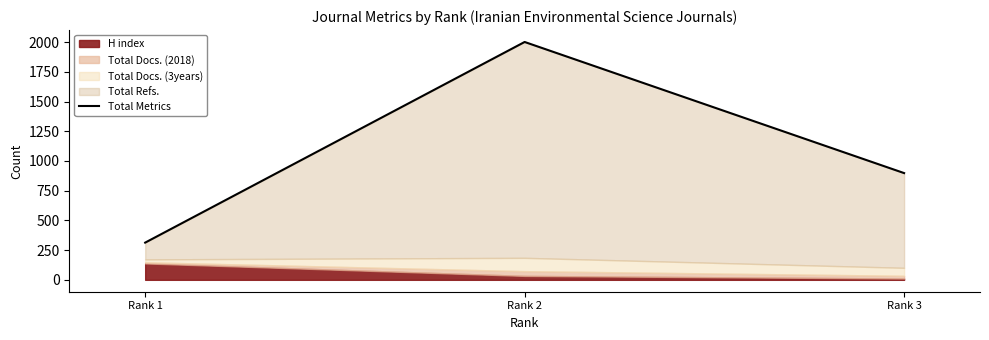

Rank the categories by value from lowest to highest.

Rank 1, Rank 3, Rank 2